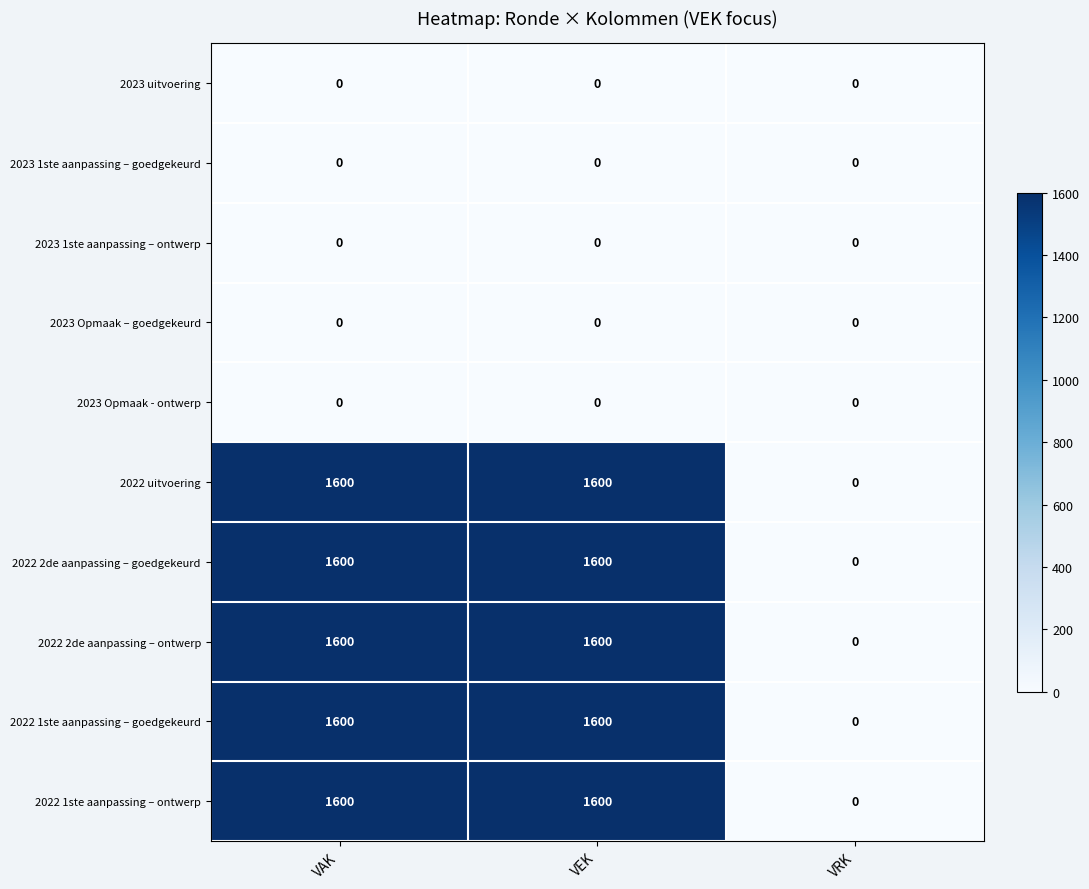

Reading right to left, transcribe all the data shown in this chart.

2023 uitvoering: VRK=0	VEK=0	VAK=0
2023 1ste aanpassing – goedgekeurd: VRK=0	VEK=0	VAK=0
2023 1ste aanpassing – ontwerp: VRK=0	VEK=0	VAK=0
2023 Opmaak – goedgekeurd: VRK=0	VEK=0	VAK=0
2023 Opmaak - ontwerp: VRK=0	VEK=0	VAK=0
2022 uitvoering: VRK=0	VEK=1600	VAK=1600
2022 2de aanpassing – goedgekeurd: VRK=0	VEK=1600	VAK=1600
2022 2de aanpassing – ontwerp: VRK=0	VEK=1600	VAK=1600
2022 1ste aanpassing – goedgekeurd: VRK=0	VEK=1600	VAK=1600
2022 1ste aanpassing – ontwerp: VRK=0	VEK=1600	VAK=1600